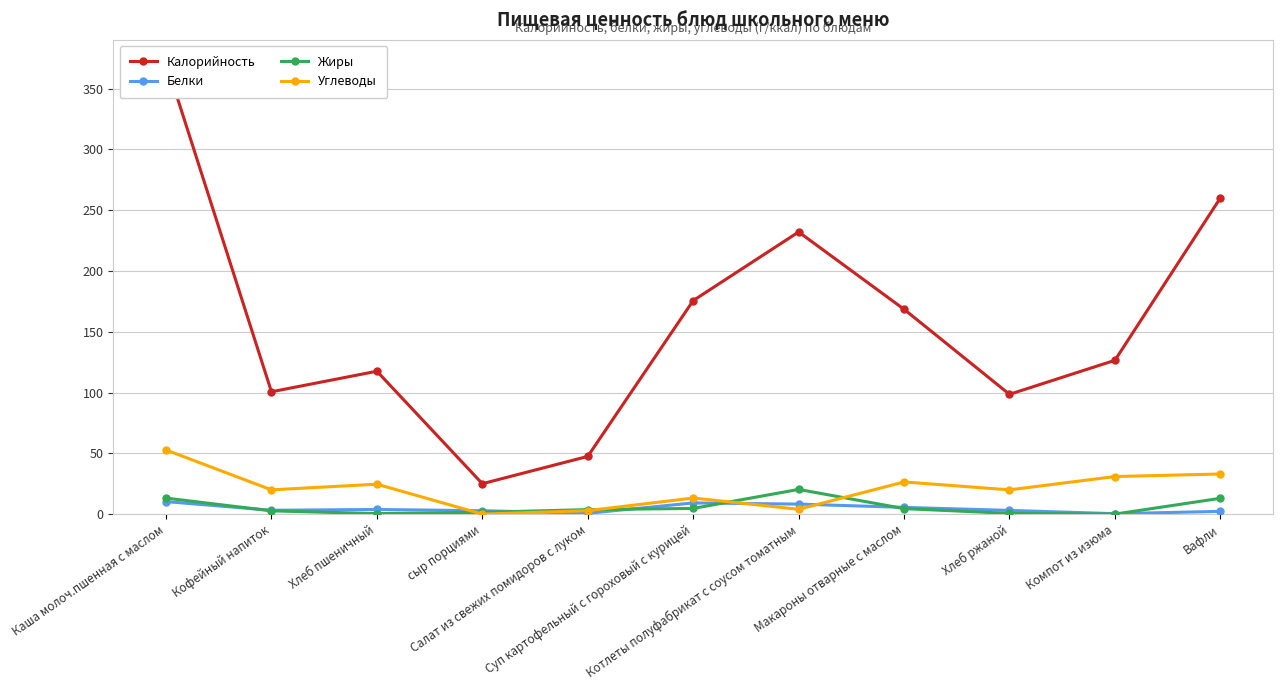

Where is Белки nearest to the value 5?

Макароны отварные с маслом